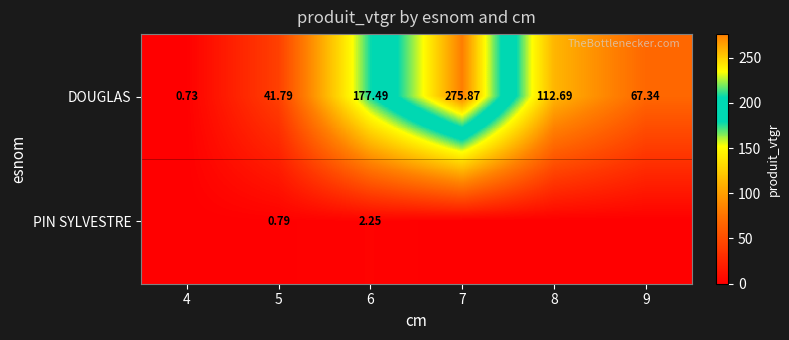

At which category does the chart reach its peak across all series?

7